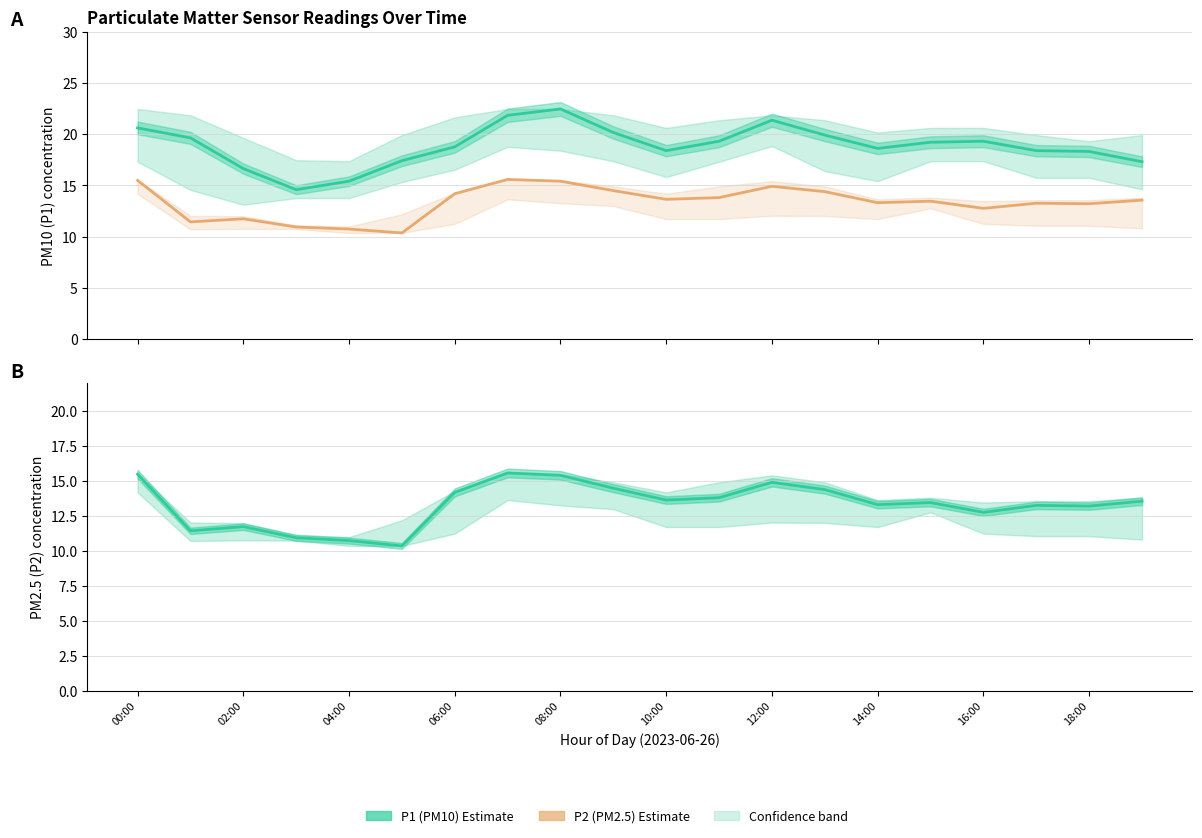

What position from the right is 00:00?

20